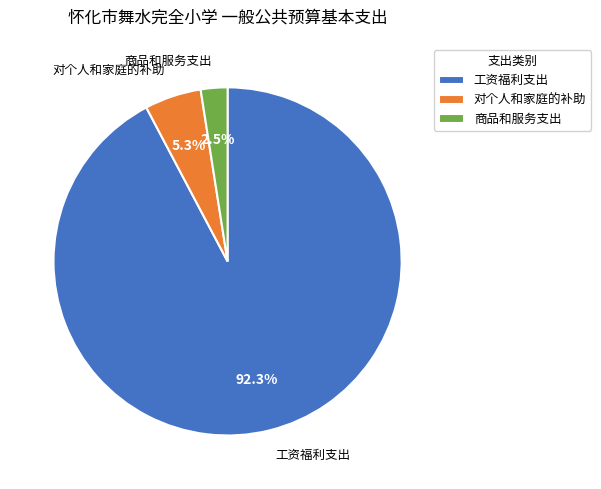

What portion of the pie excludes 对个人和家庭的补助?

94.7%